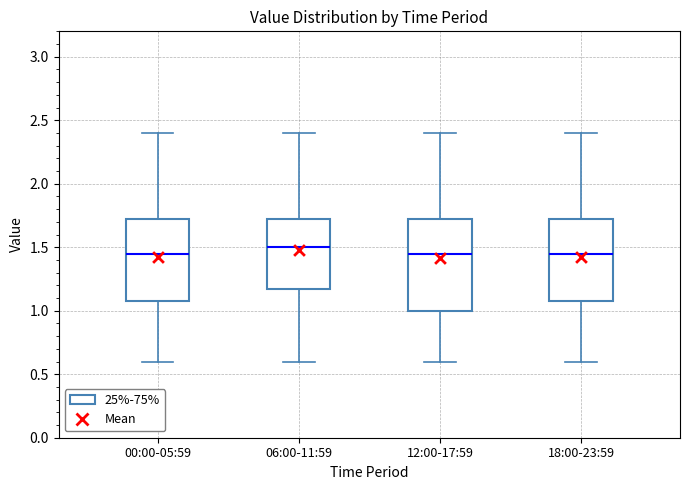

Comparing the boxes themselves (not the whiskers), which one is the tallest?

12:00-17:59